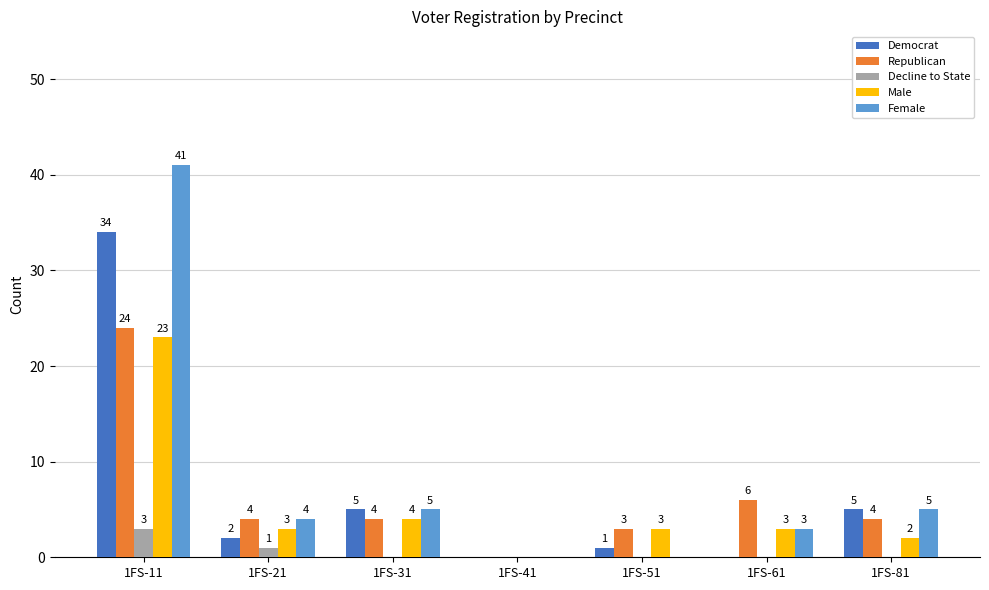

What is the approximate value of Republican at 1FS-51, to the nearest 5?

5